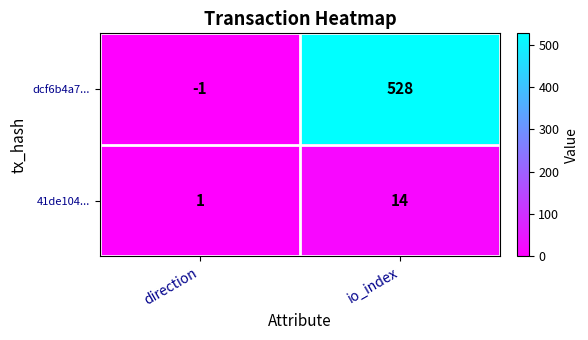

Reading left to right, extract all data points from this chart.

dcf6b4a7...: direction=-1	io_index=528
41de104...: direction=1	io_index=14